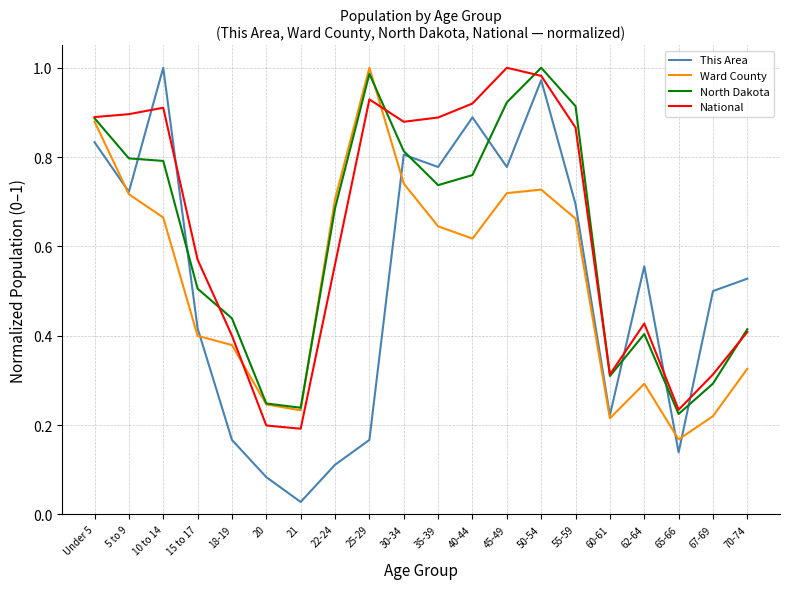

Between 50-54 and 70-74, which series saw the biggest shift?

North Dakota